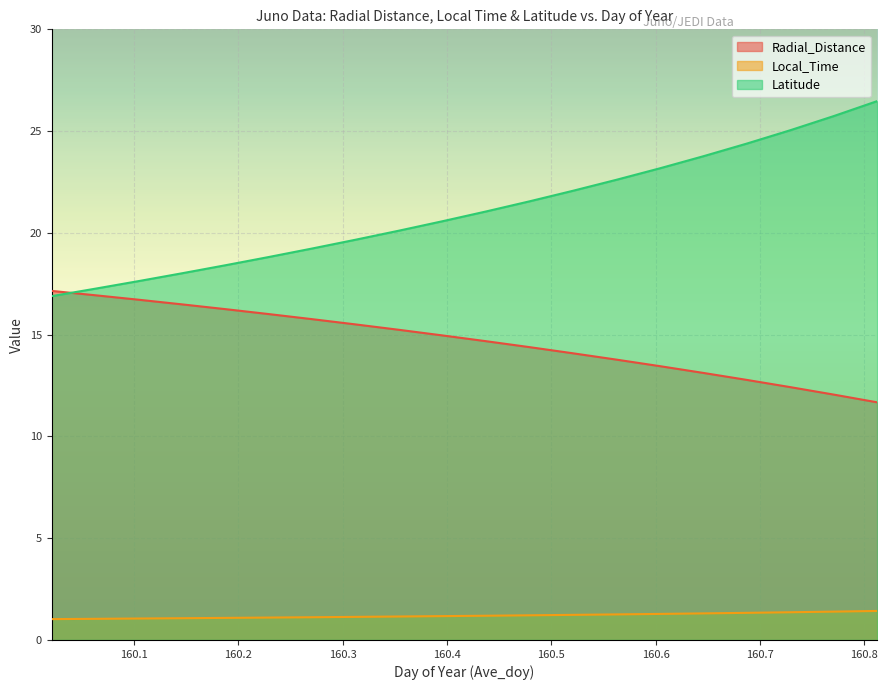

After their last crossing, which series has the higher values: Latitude or Radial_Distance?

Latitude